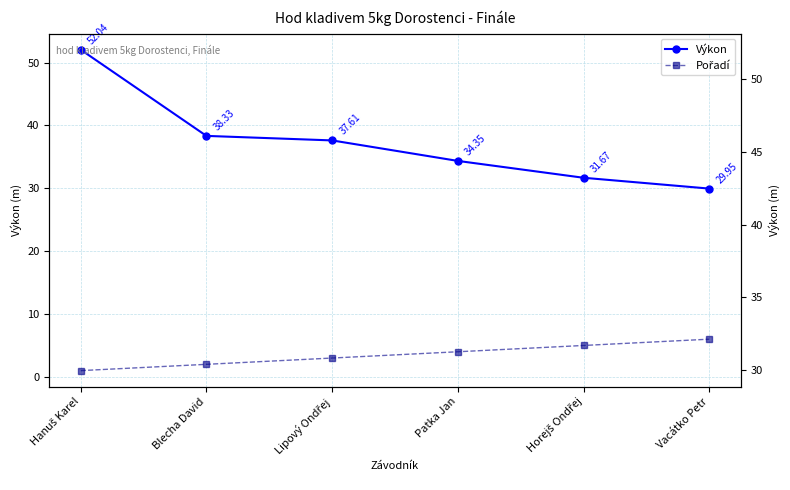

True or false: Pořadí and Výkon intersect in this chart.

False